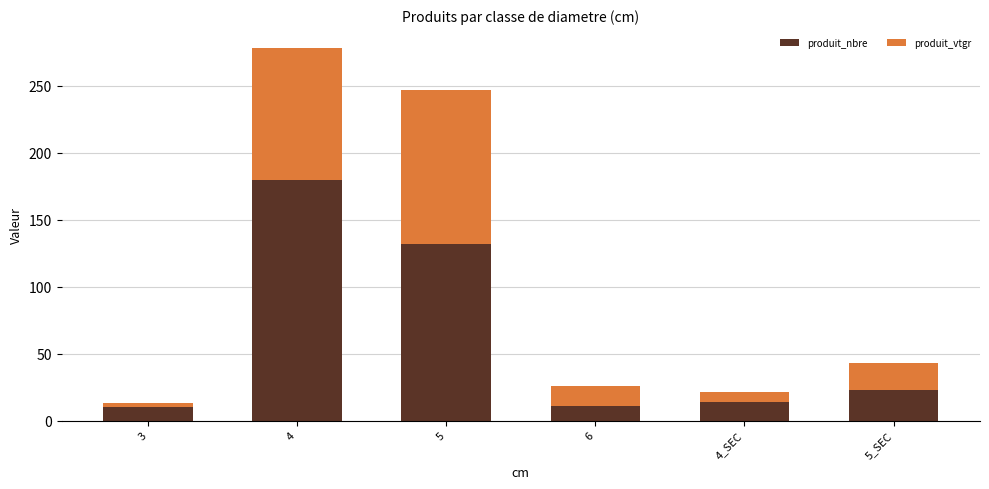

At which category is the sum across all series the highest?

4